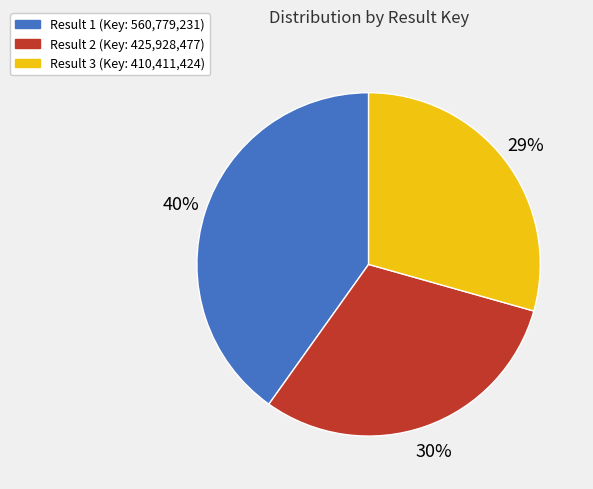

To the nearest percent, what is the difference between the largest and smallest slice percentages?

11%